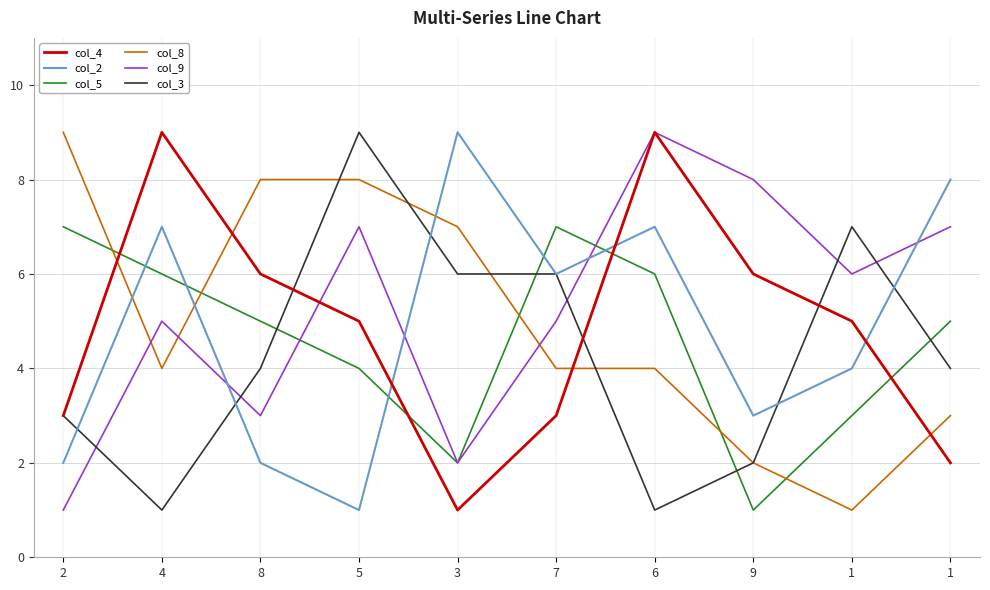

The col_4 series shows 6 at 9. True or false?

True